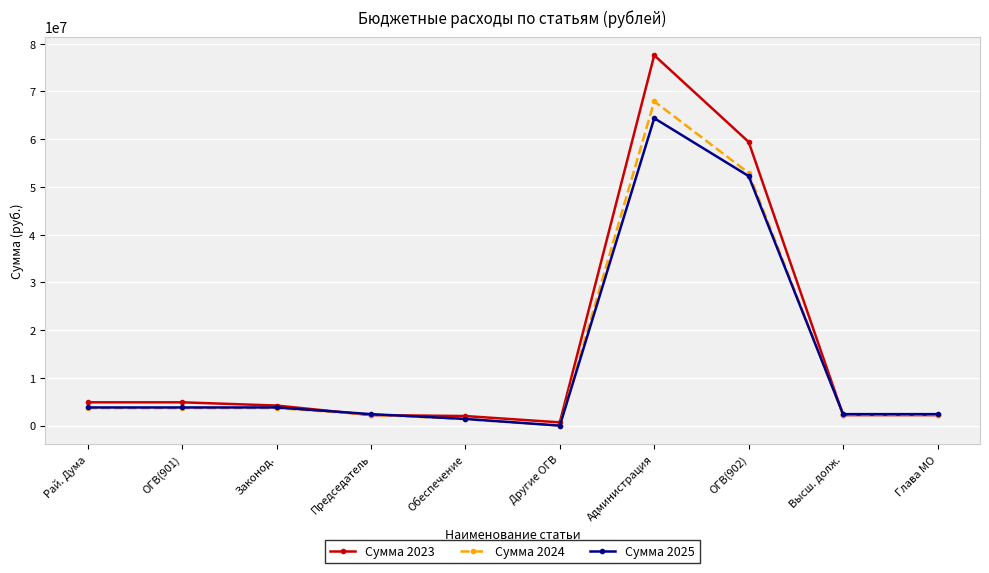

What is the difference between the Сумма 2023 values at Законод. and Обеспечение?

2198000.0